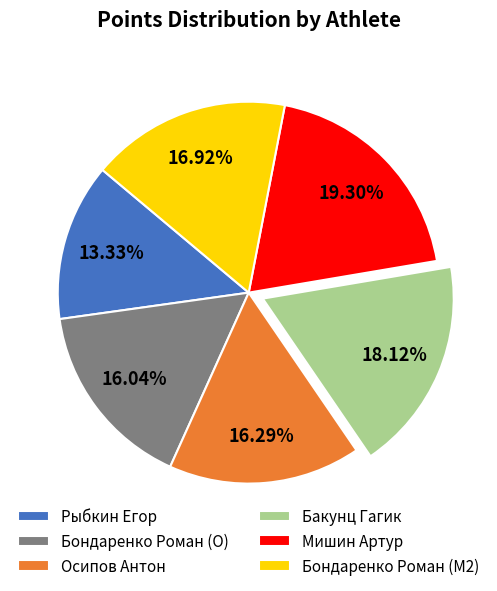

To the nearest percent, what is the average slice percentage?

17%